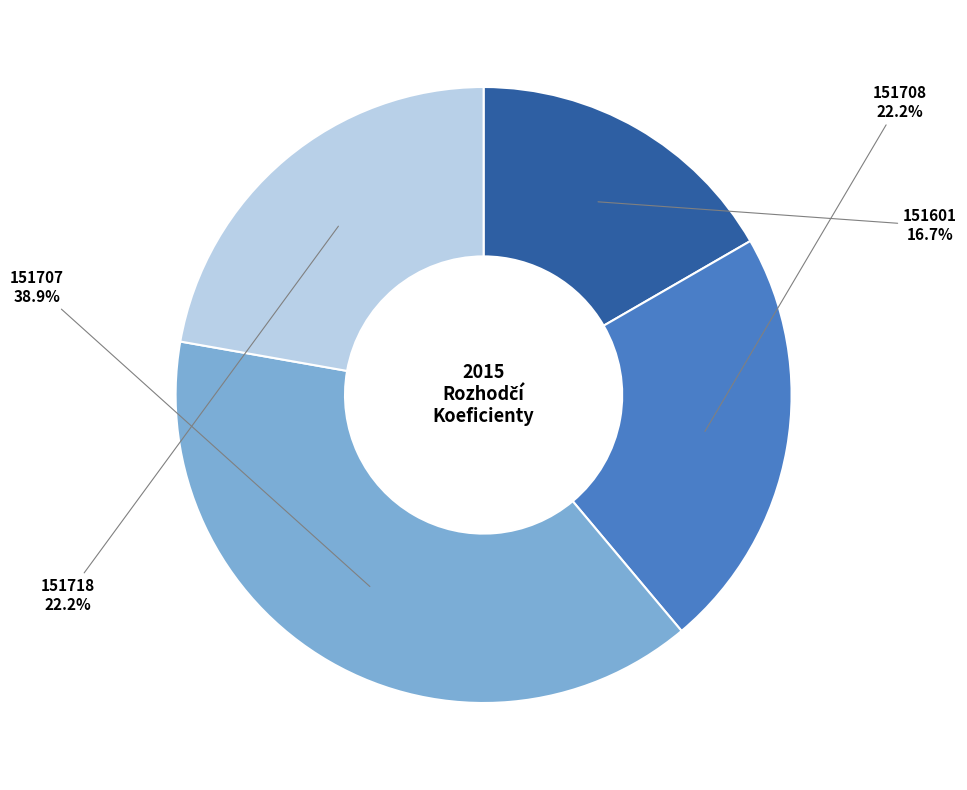

Is there any slice that represents more than half of the pie?

No